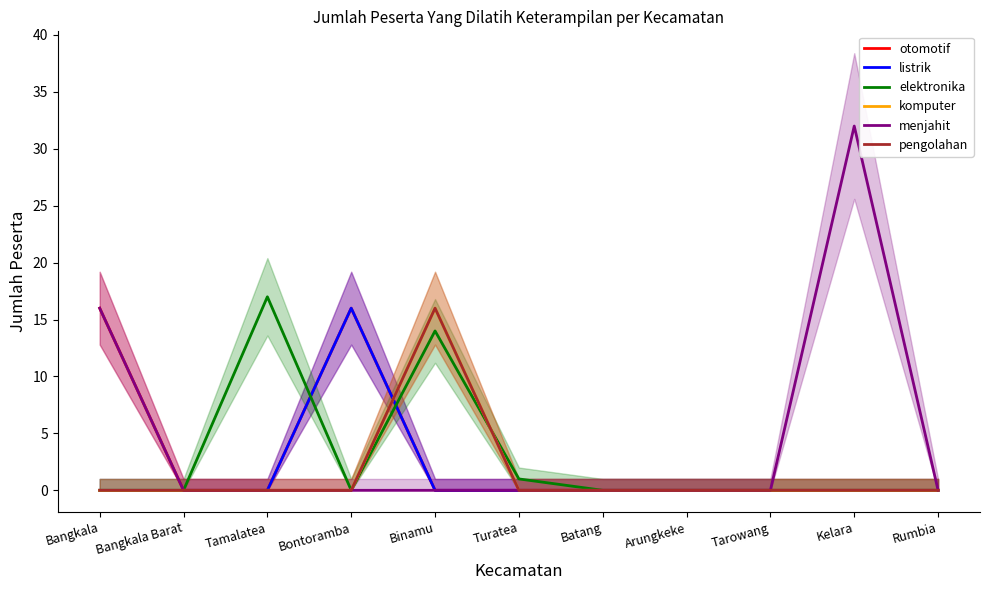

What is the label of the 1st point from the right?

Rumbia